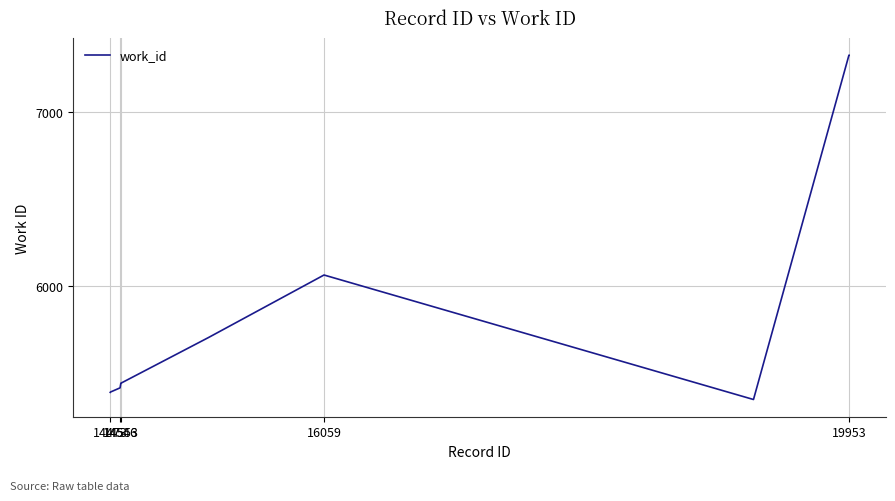

What is the average value?

5882